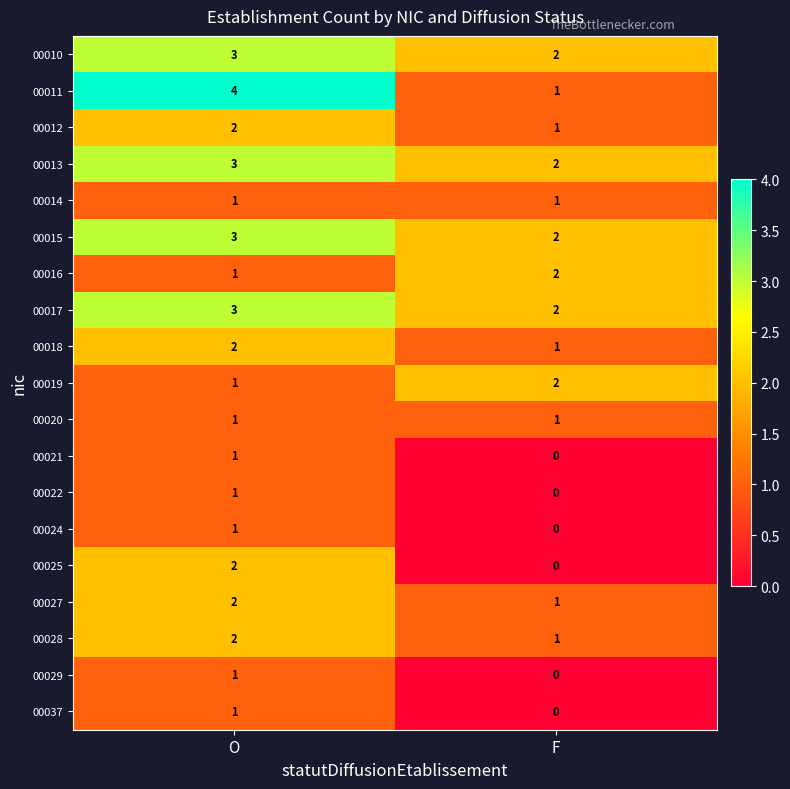

What is the greatest value displayed?

4